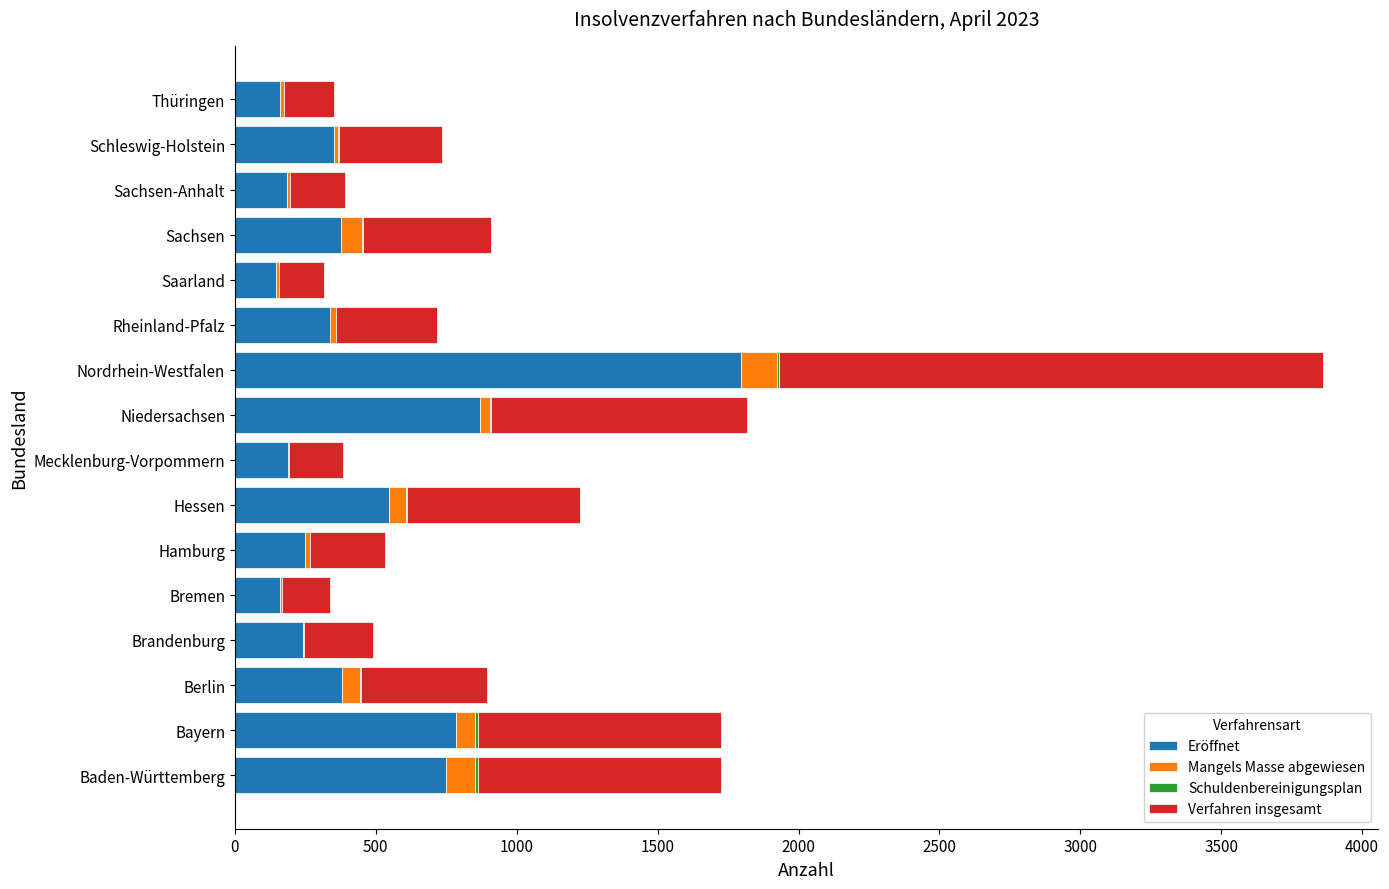

At which category is the sum across all series the highest?

Nordrhein-Westfalen